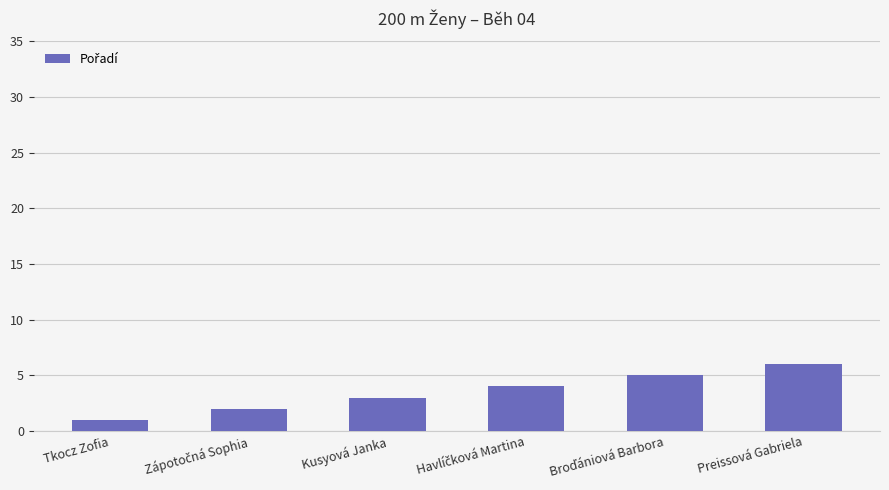

The chart shows a value of 11 at Preissová Gabriela. True or false?

False